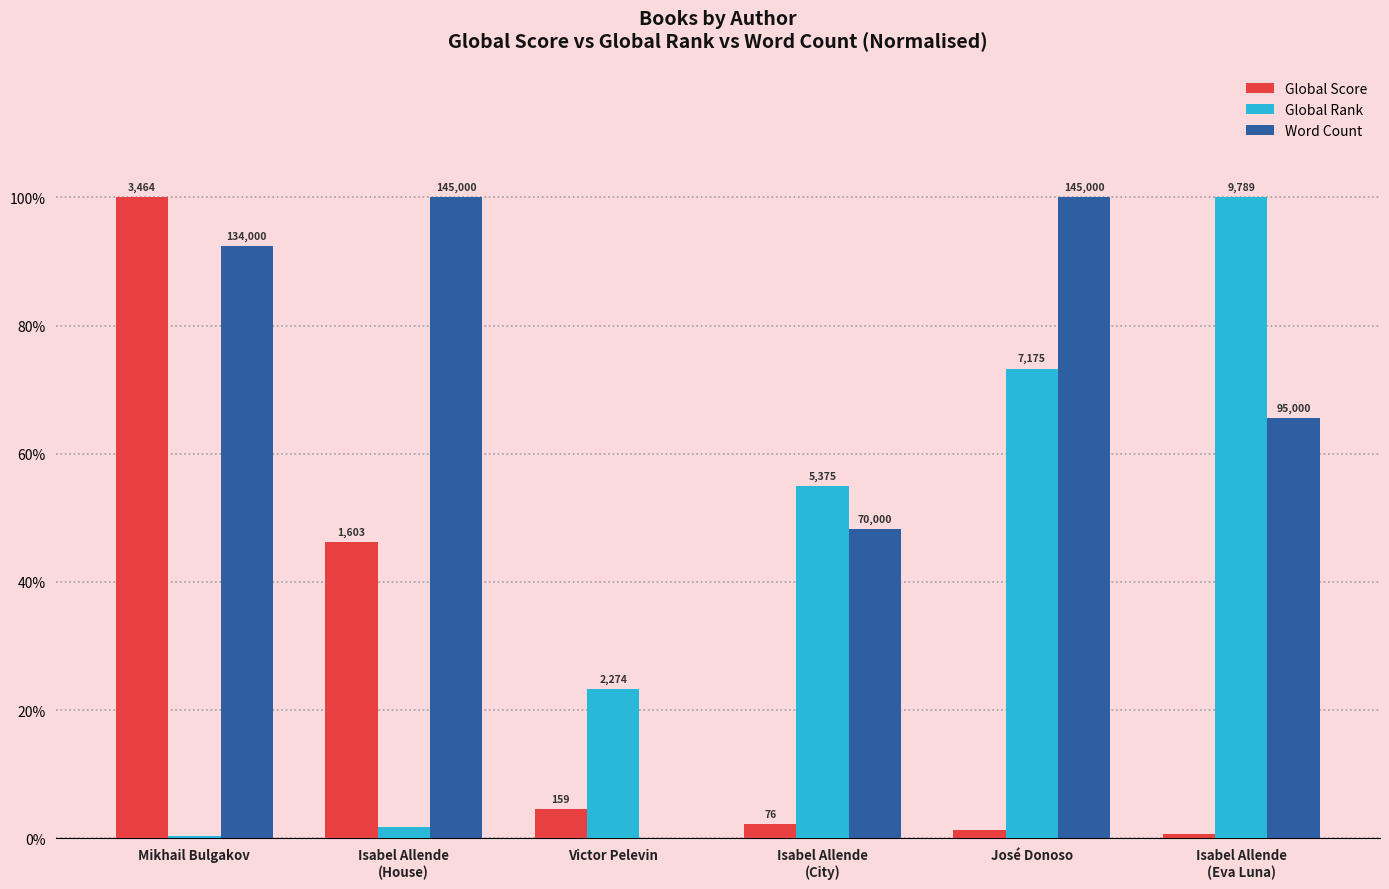

At which category does the chart reach its minimum across all series?

Victor Pelevin